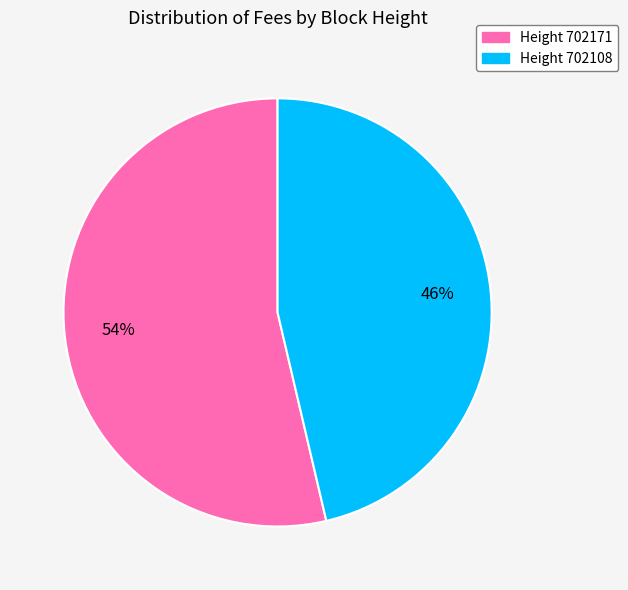

To the nearest percent, what is the average slice percentage?

50%